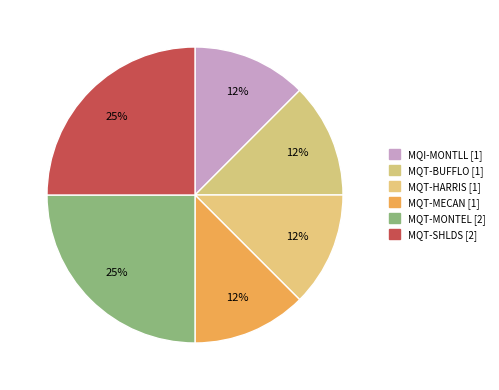

Count the number of slices in the pie.

6